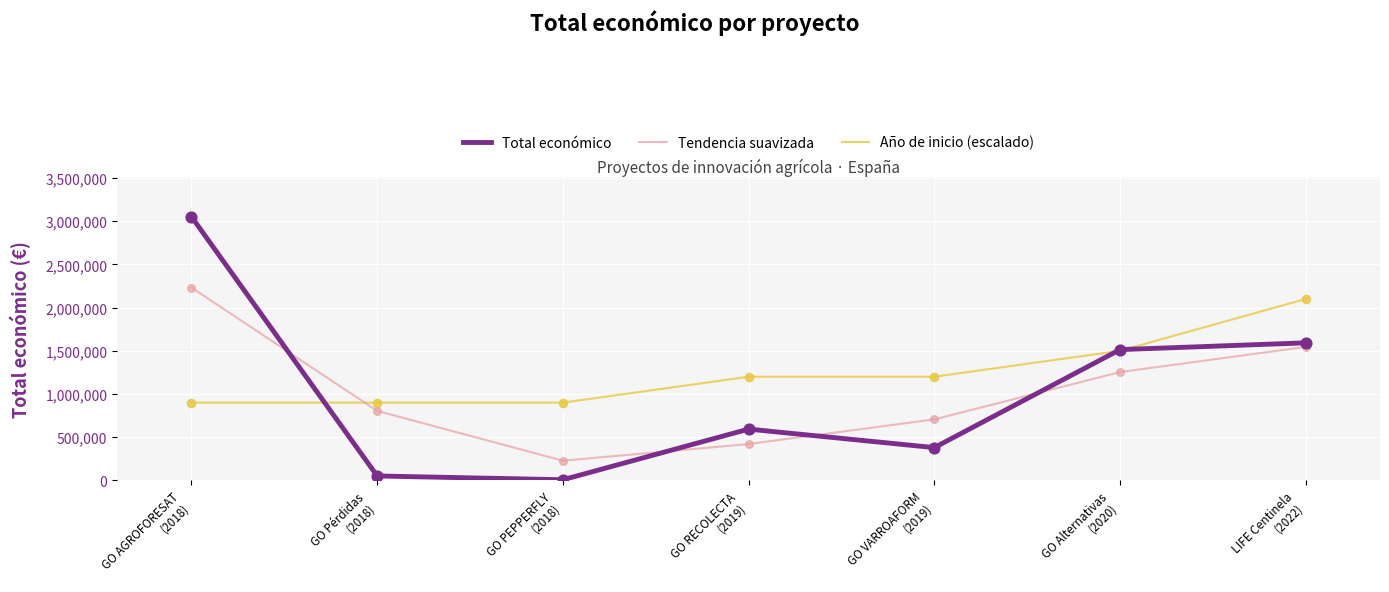

Is the value of Tendencia suavizada at GO VARROAFORM
(2019) greater than the value of Total económico at GO PEPPERFLY
(2018)?

Yes